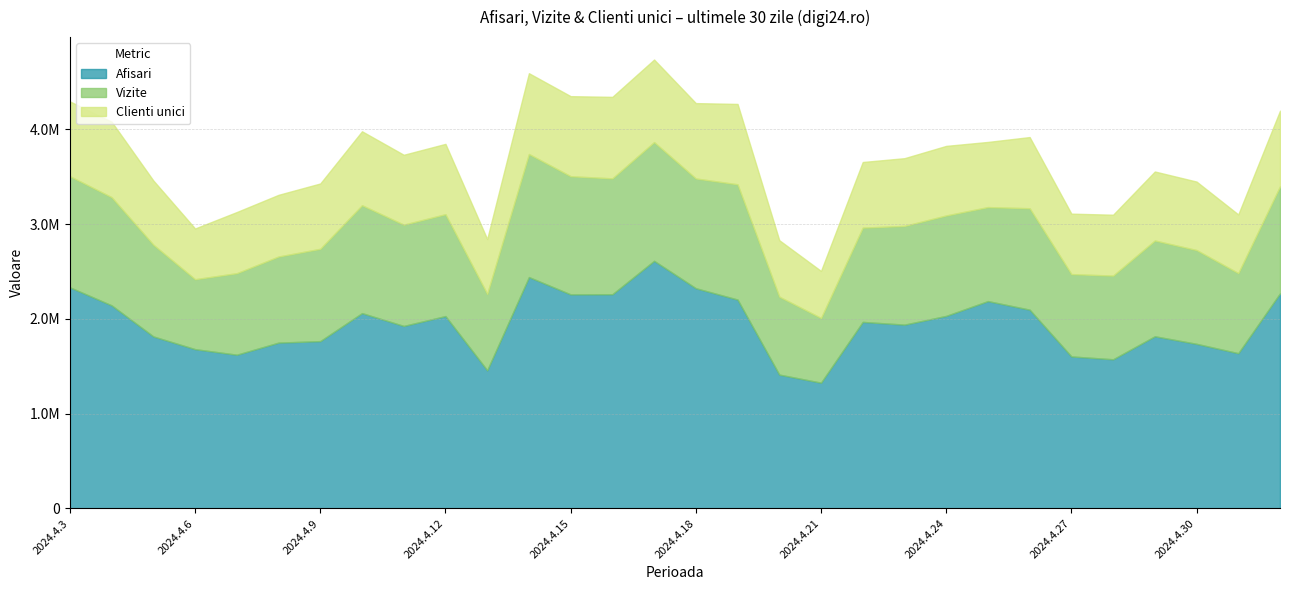

Between 2024.4.6 and 2024.4.7, which series saw the biggest shift?

Vizite